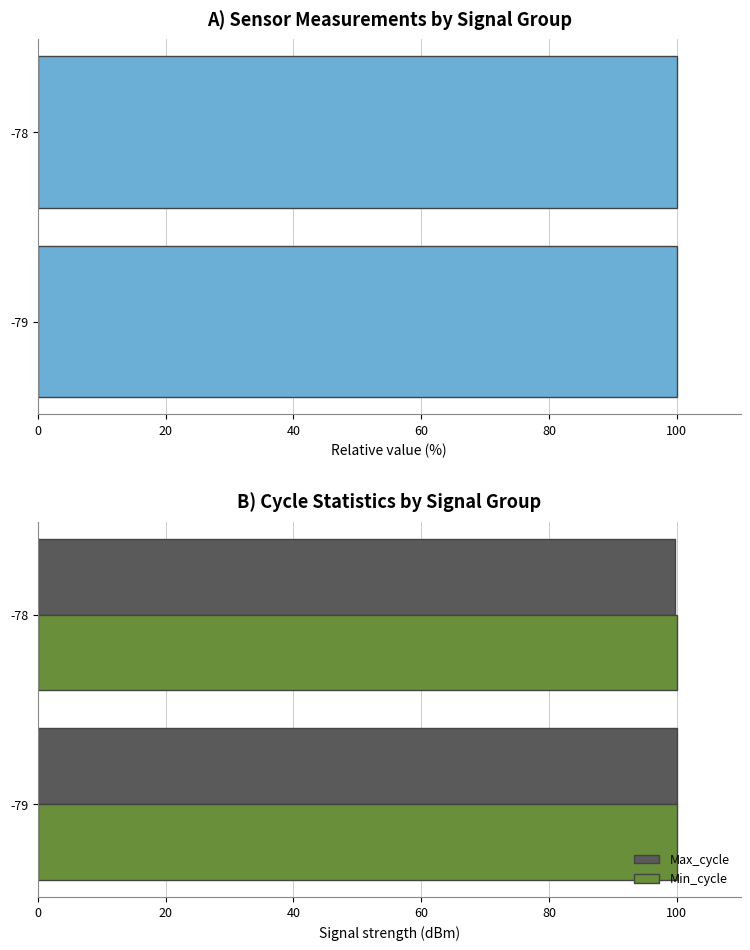

The value of Min_cycle at -78 is 69.2. True or false?

False